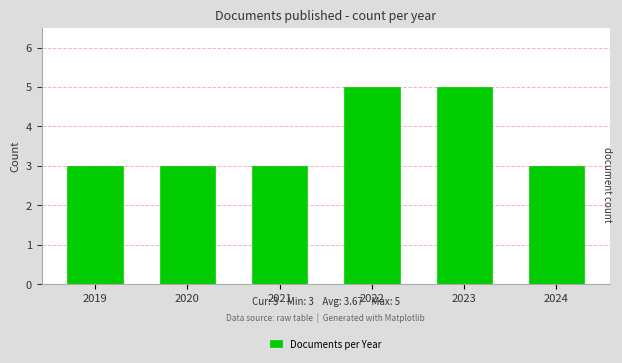

What is the value of the 6th bar from the left?

3